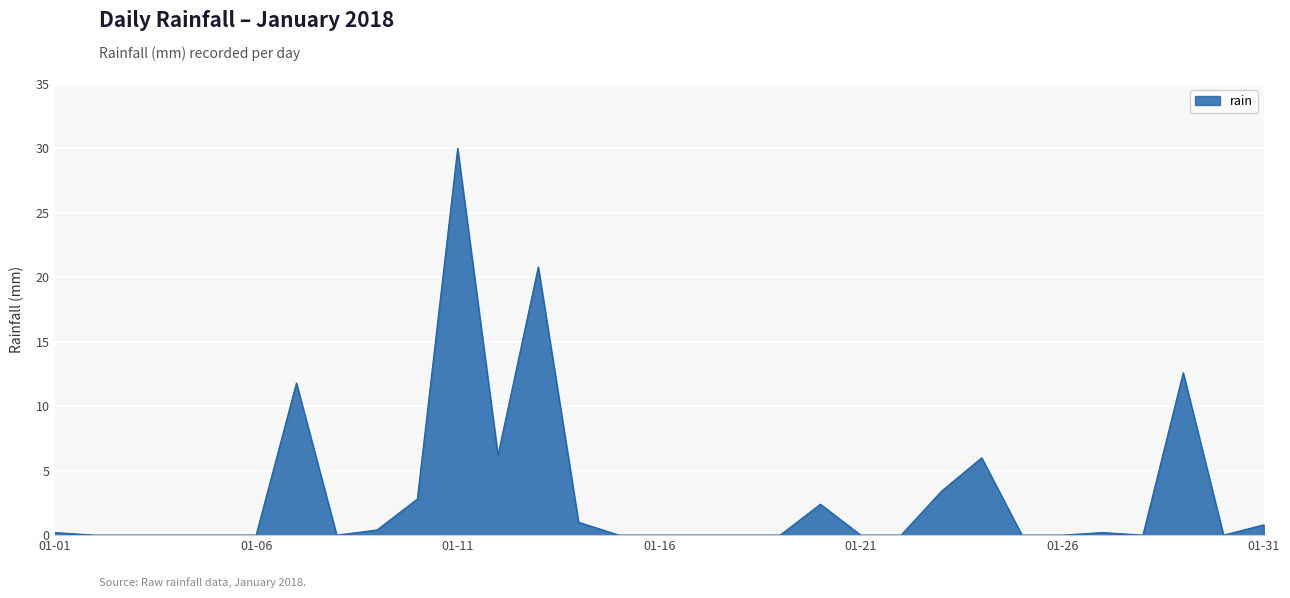

What is the maximum value shown in the chart?

30.0